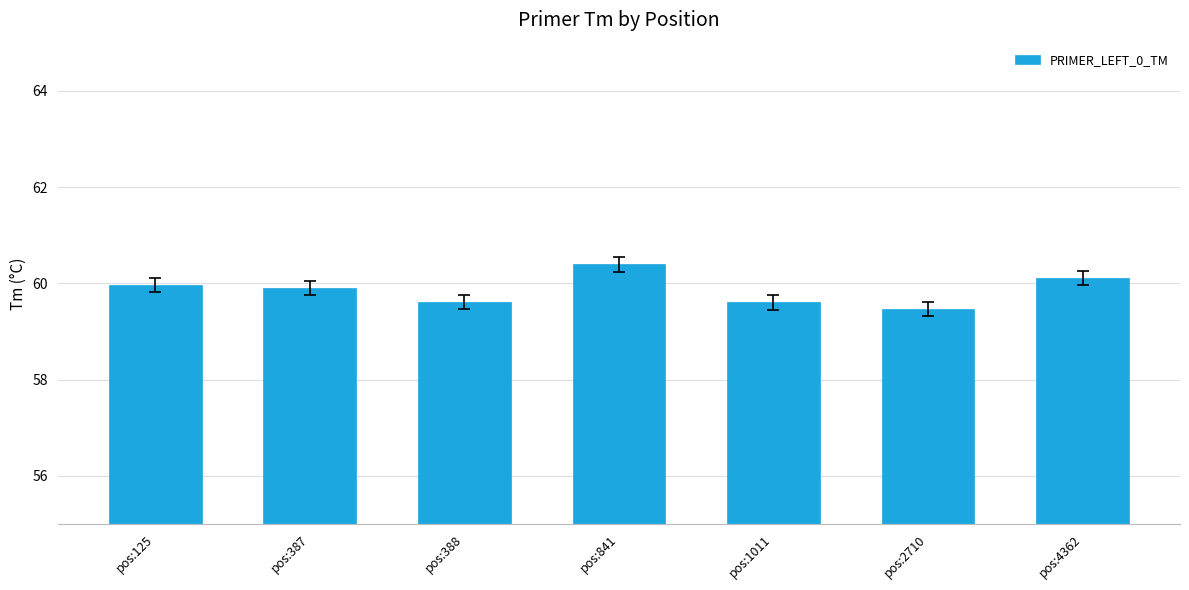

Reading right to left, extract all data points from this chart.

60.1	59.5	59.6	60.4	59.6	59.9	60.0